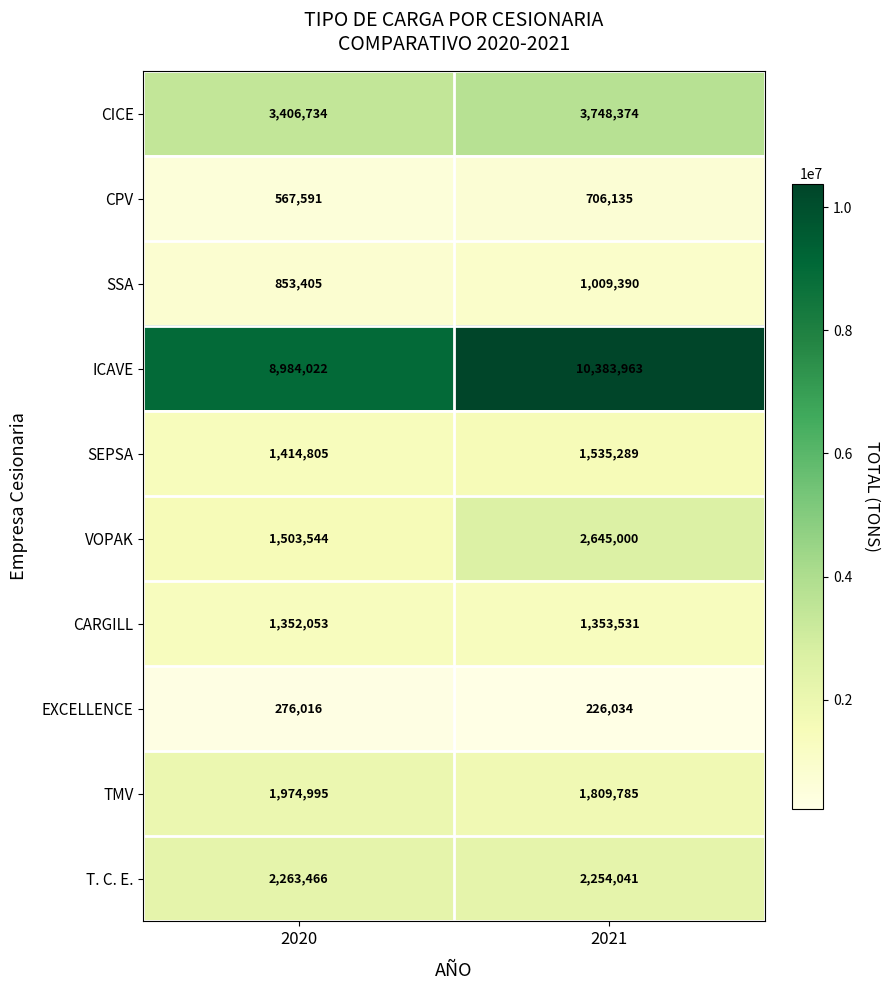

What is the sum of the CPV values at 2020 and 2021?

1273726